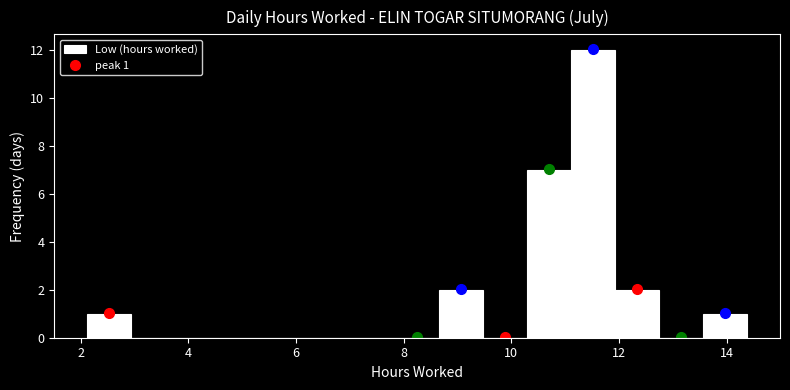

Over which range of the x-axis is the bar tallest?

11.2 to 12.0